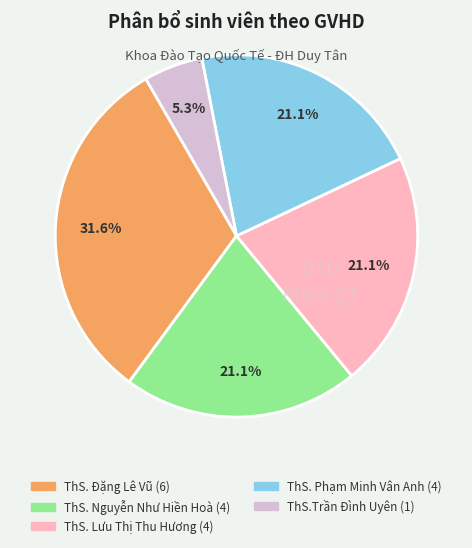

The ThS. Phạm Minh Vân Anh slice represents 34% of the pie. True or false?

False